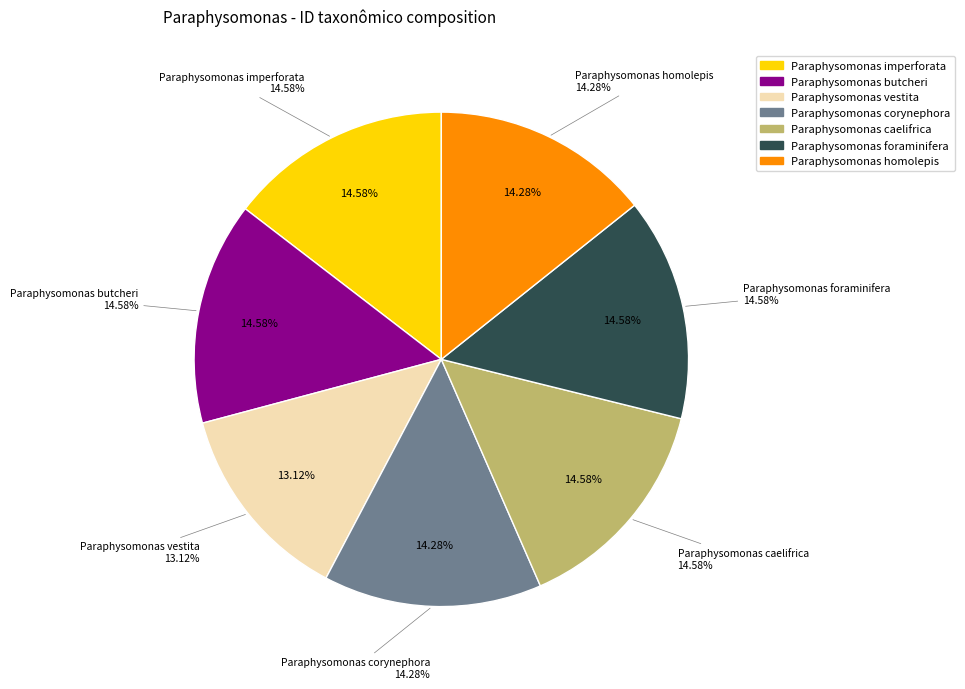

Is it true that Paraphysomonas foraminifera is 15% of the pie?

True